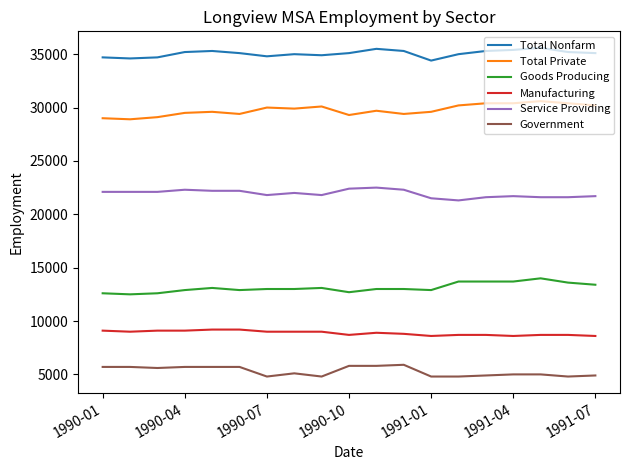

Which series has the largest total across all categories?

Total Nonfarm